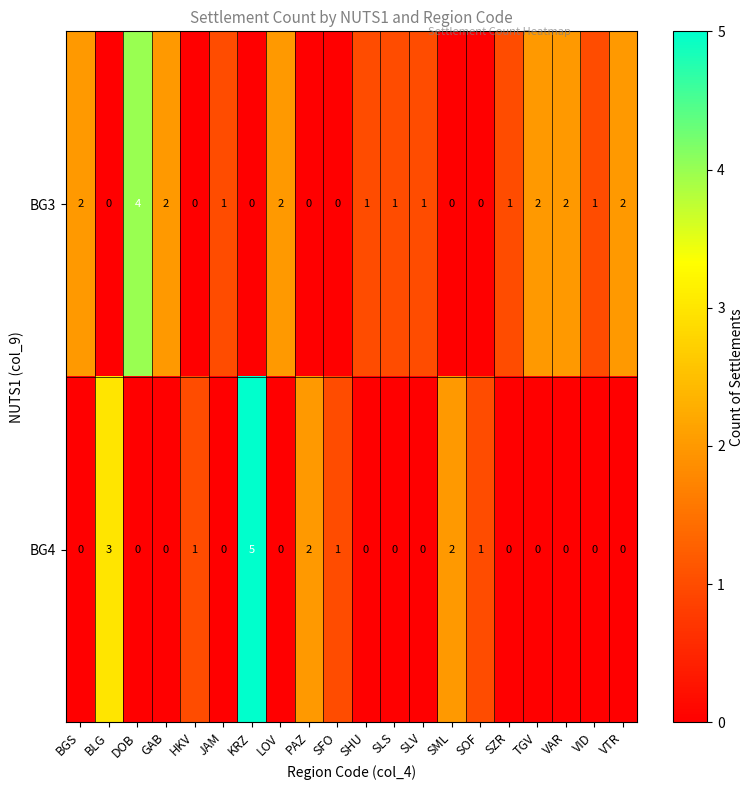

Count the BG3 values in the range 0 to 2.

19